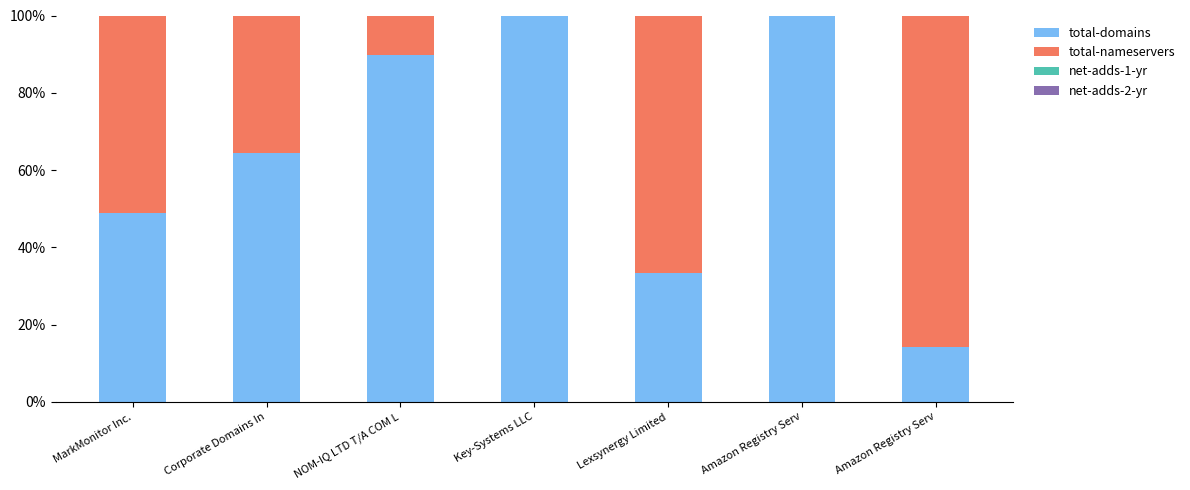

Does the chart contain stacked bars?

Yes